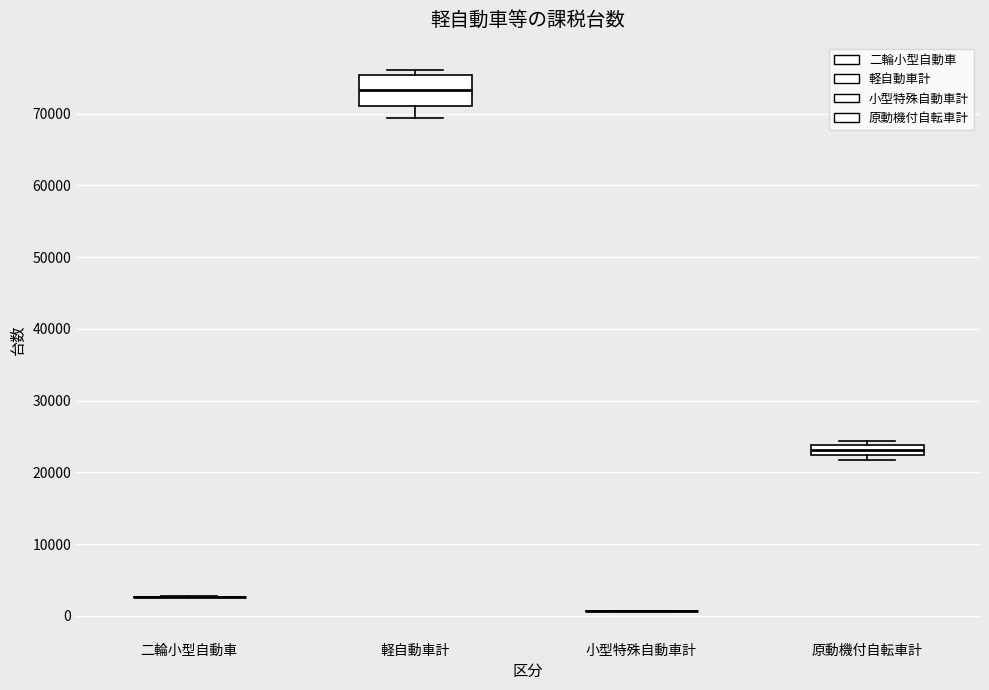

Which box is the tallest, from its lower edge to its upper edge?

軽自動車計